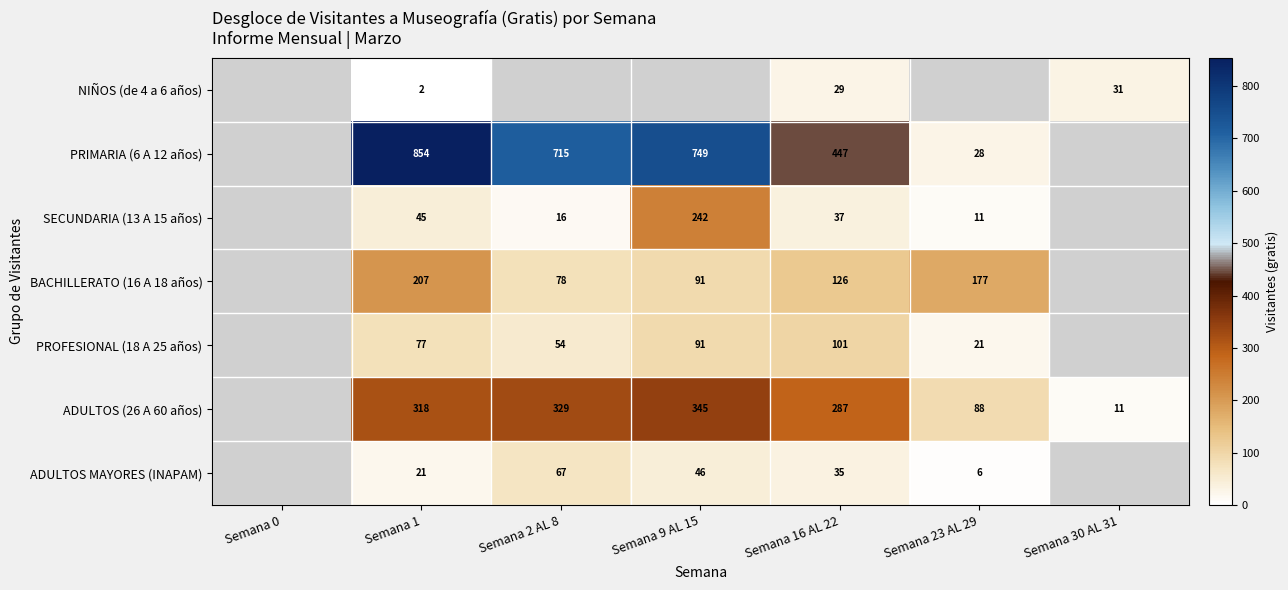

The value of BACHILLERATO (16 A 18 años) at Semana 16 AL 22 is 218.1. True or false?

False